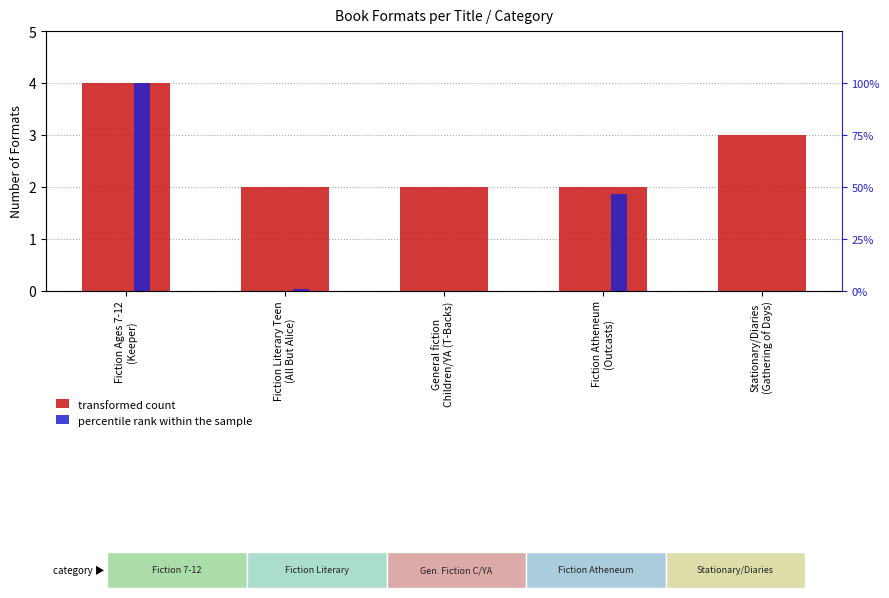

Reading left to right, extract all data points from this chart.

Fiction Ages 7-12
(Keeper)=4	Fiction Literary Teen
(All But Alice)=2	General fiction
Children/YA (T-Backs)=2	Fiction Atheneum
(Outcasts)=2	Stationary/Diaries
(Gathering of Days)=3